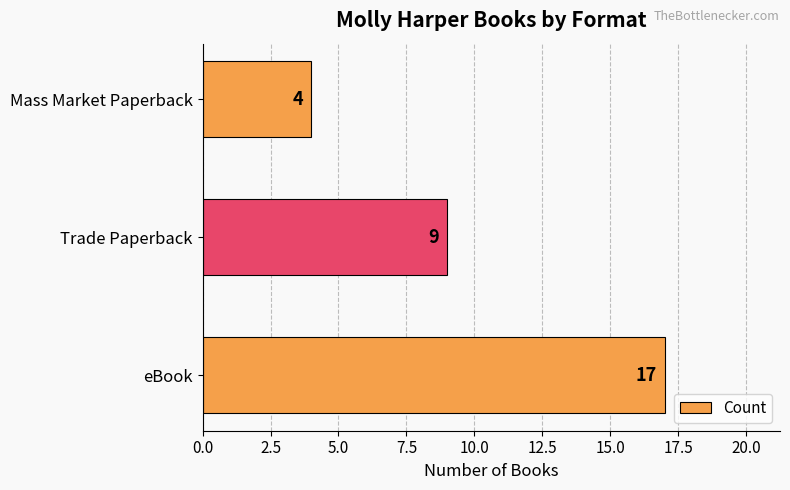

What is the average value?

10